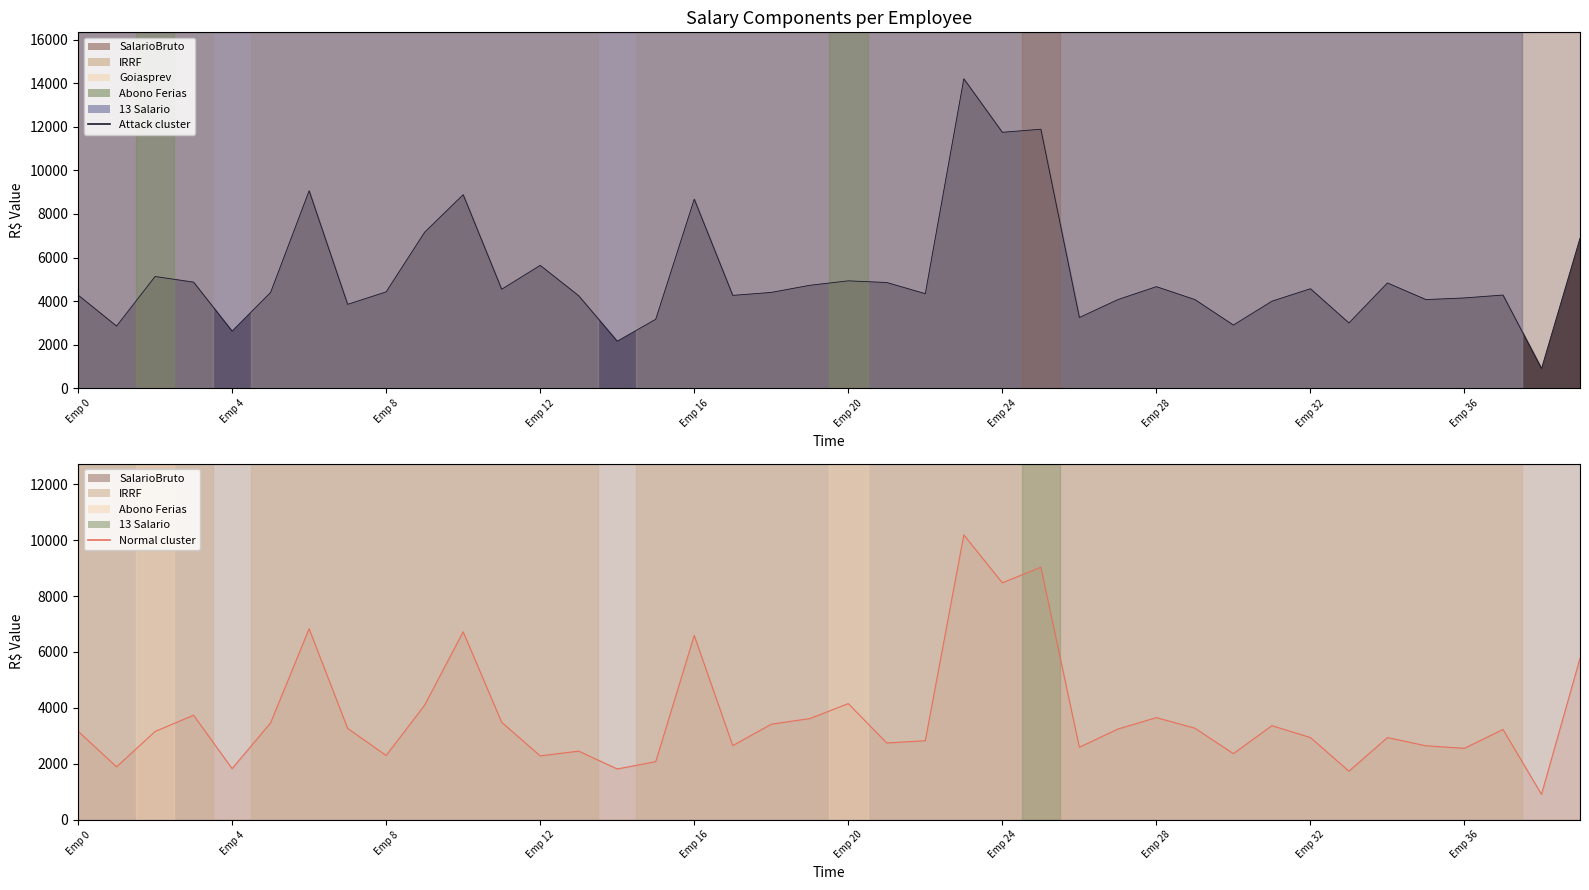

True or false: Attack cluster and Normal cluster intersect in this chart.

False